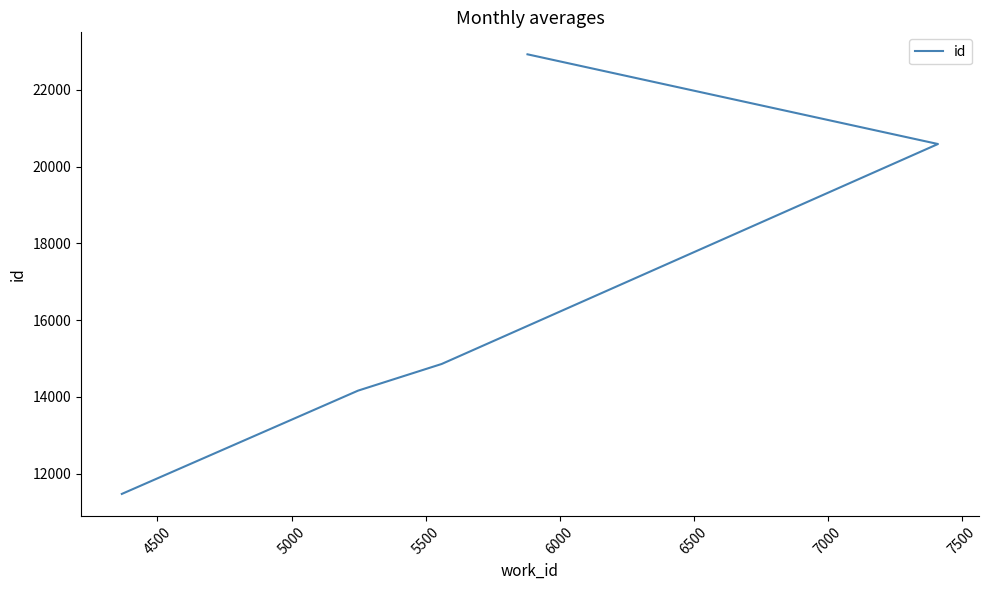

True or false: there are more than 1 points higher than both neighbors.

False